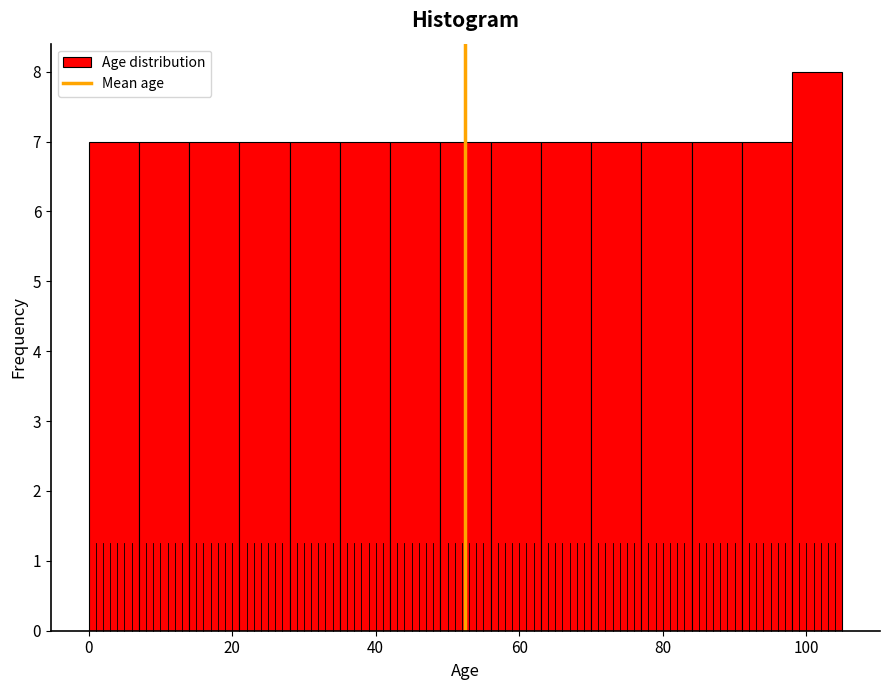

Read against the x-axis, roughly where is the centre of the tallest bar?

102